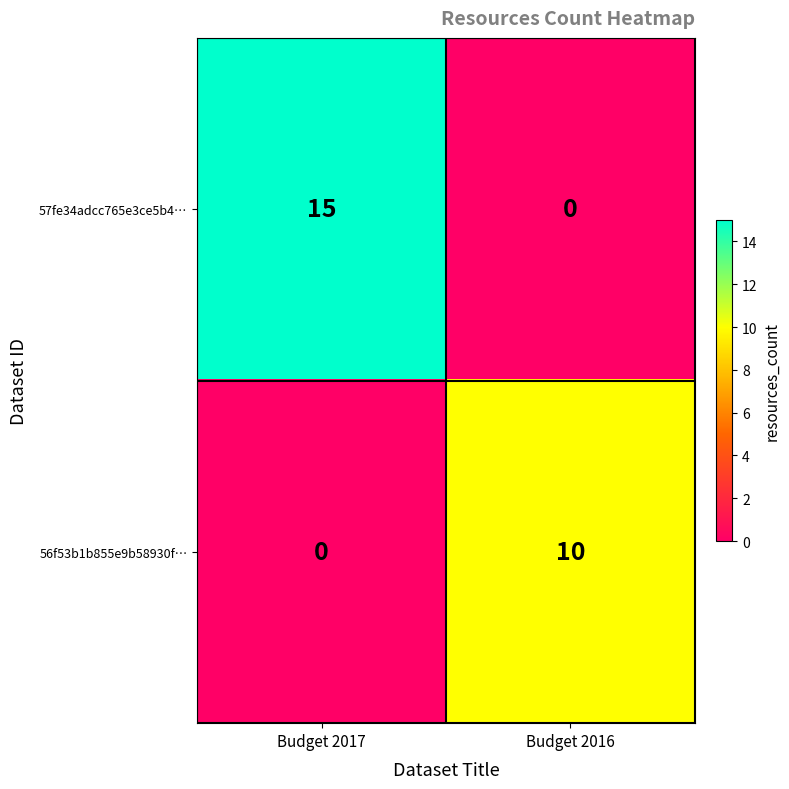

Reading left to right, transcribe all the data shown in this chart.

57fe34adcc765e3ce5b4…: 15	0
56f53b1b855e9b58930f…: 0	10